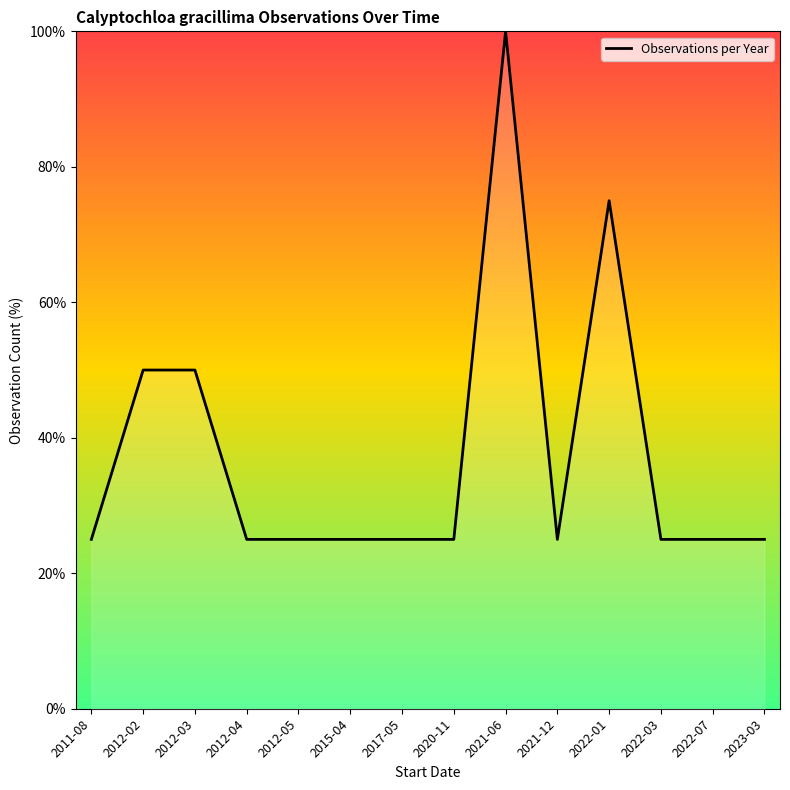

What is the difference between the values at 2022-01 and 2012-05?

50